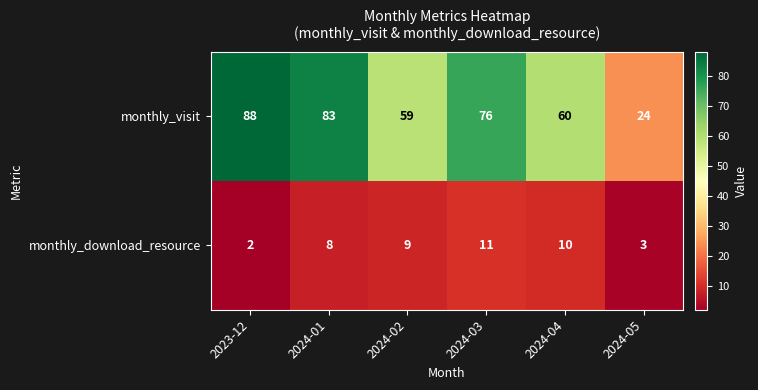

At which category does the chart reach its peak across all series?

2023-12